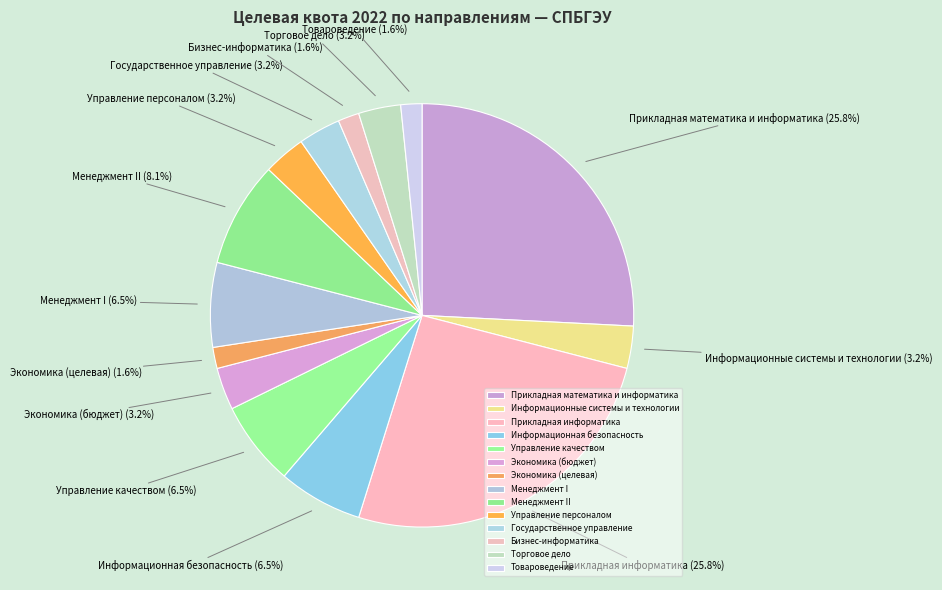

Count the number of slices in the pie.

14